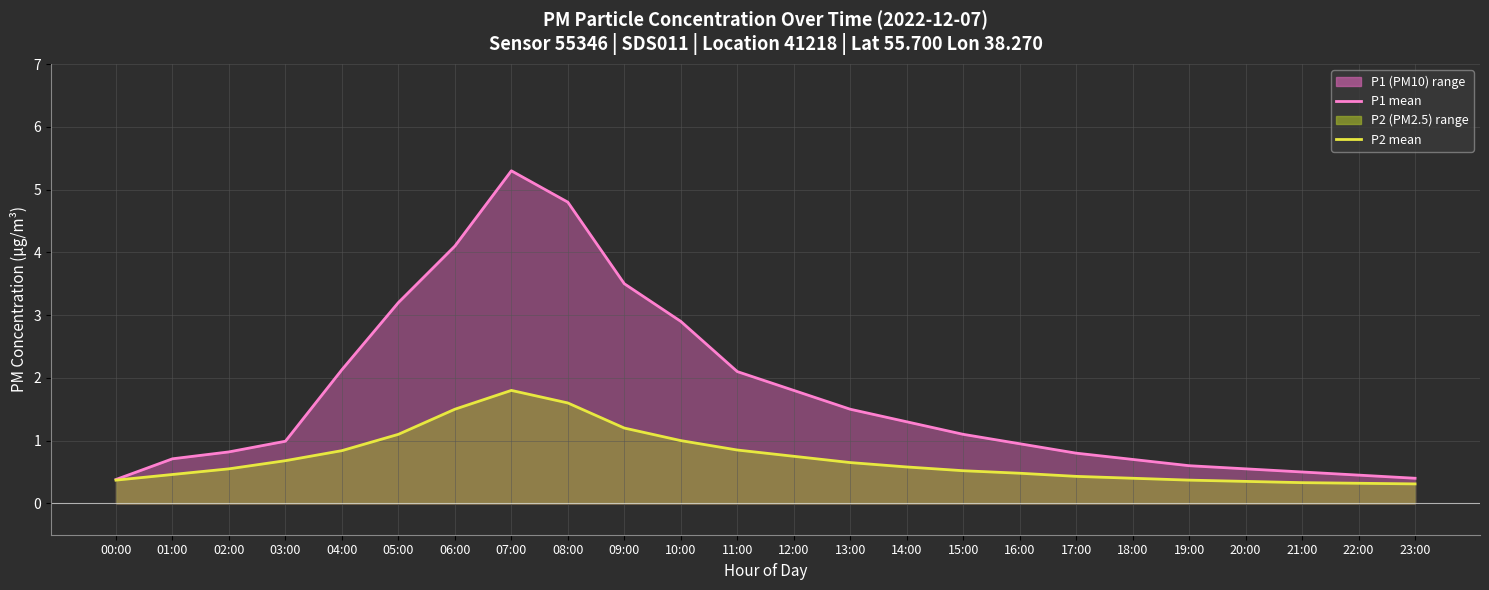

Is it true that P1 mean equals 0.6 at 12:00?

False